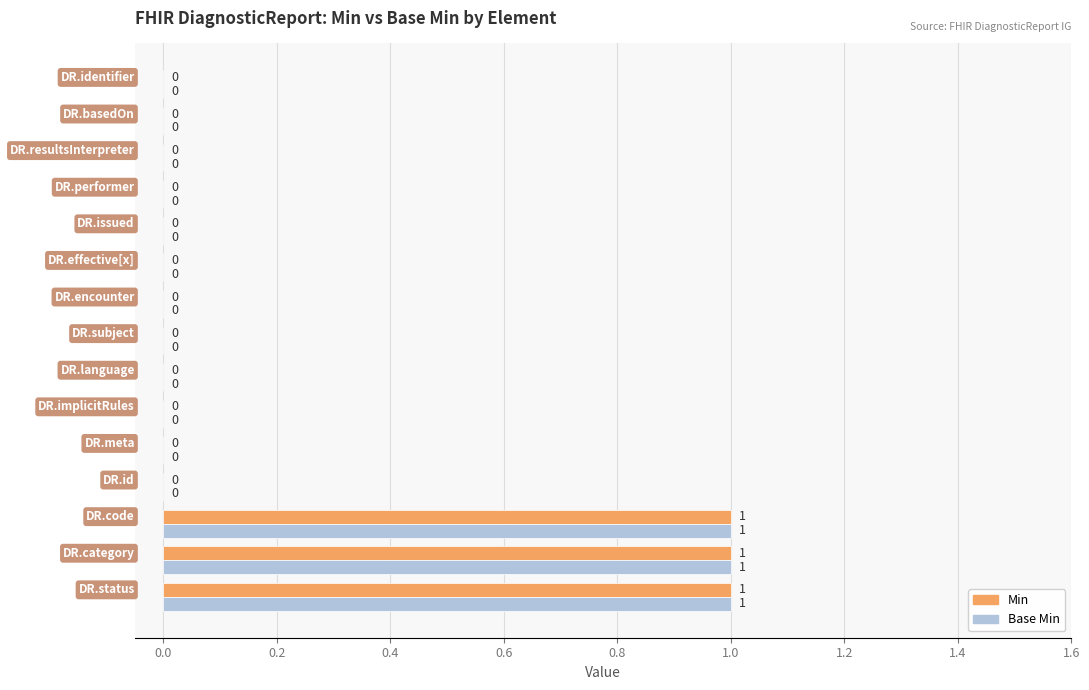

What are all the series names shown in the legend?

Min, Base Min